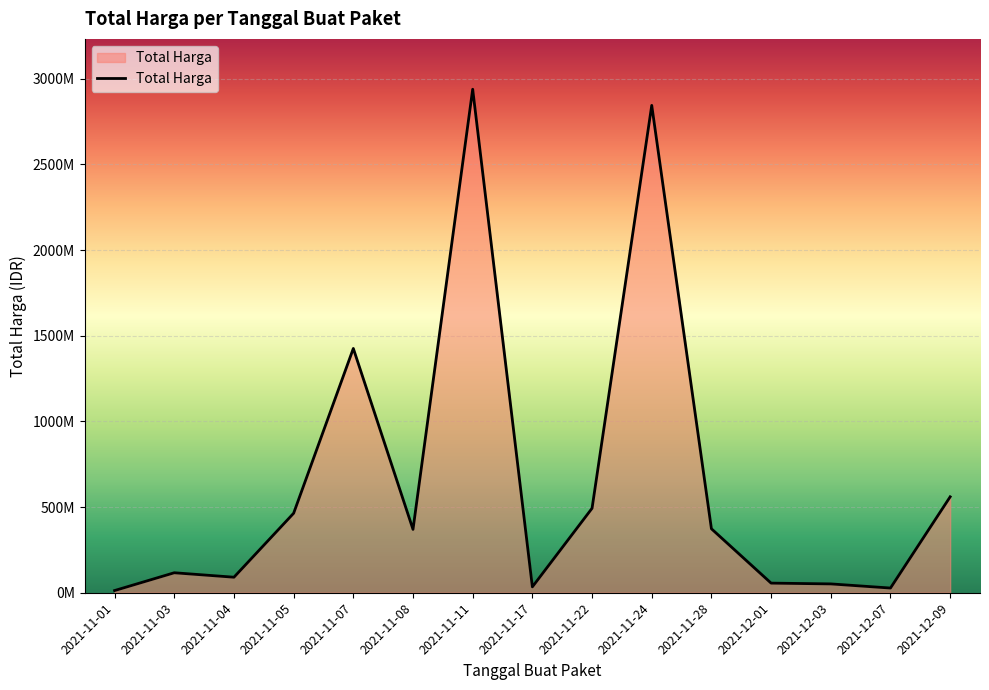

What is the average value?

657284006